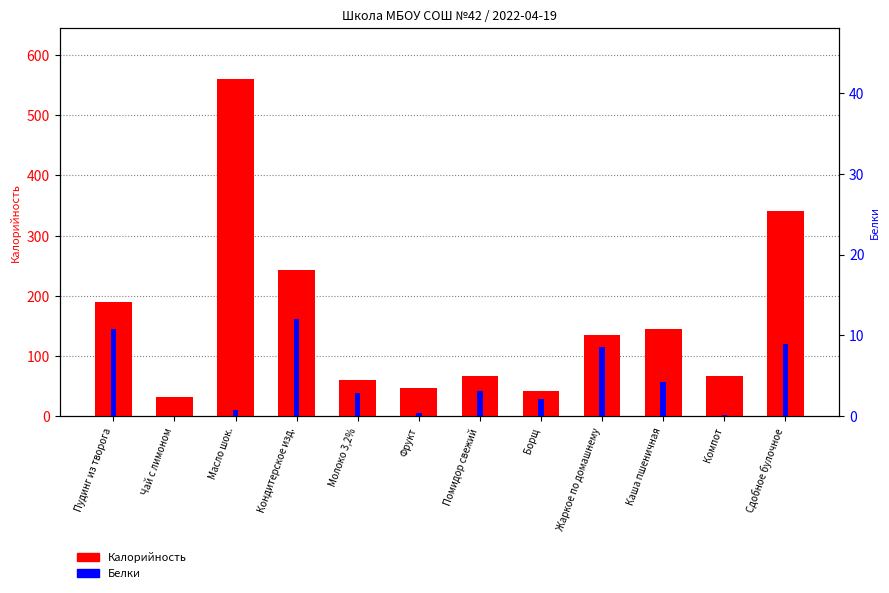

How many data points in Белки are above 3?

6